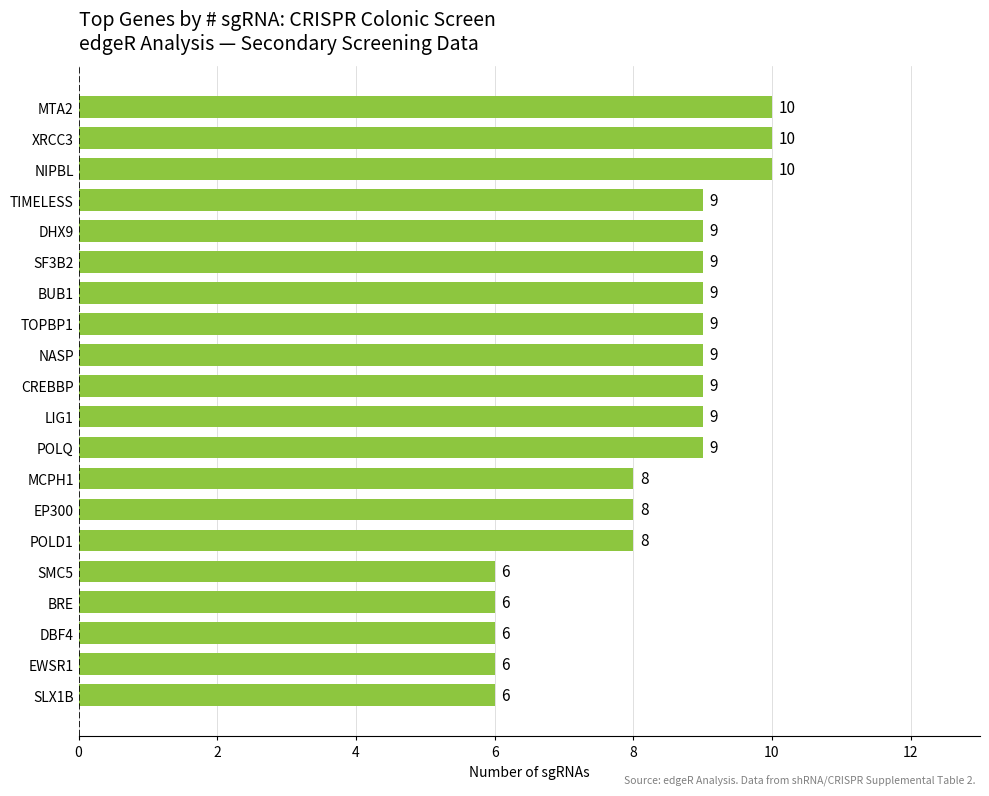

Count the number of categories in the chart.

20